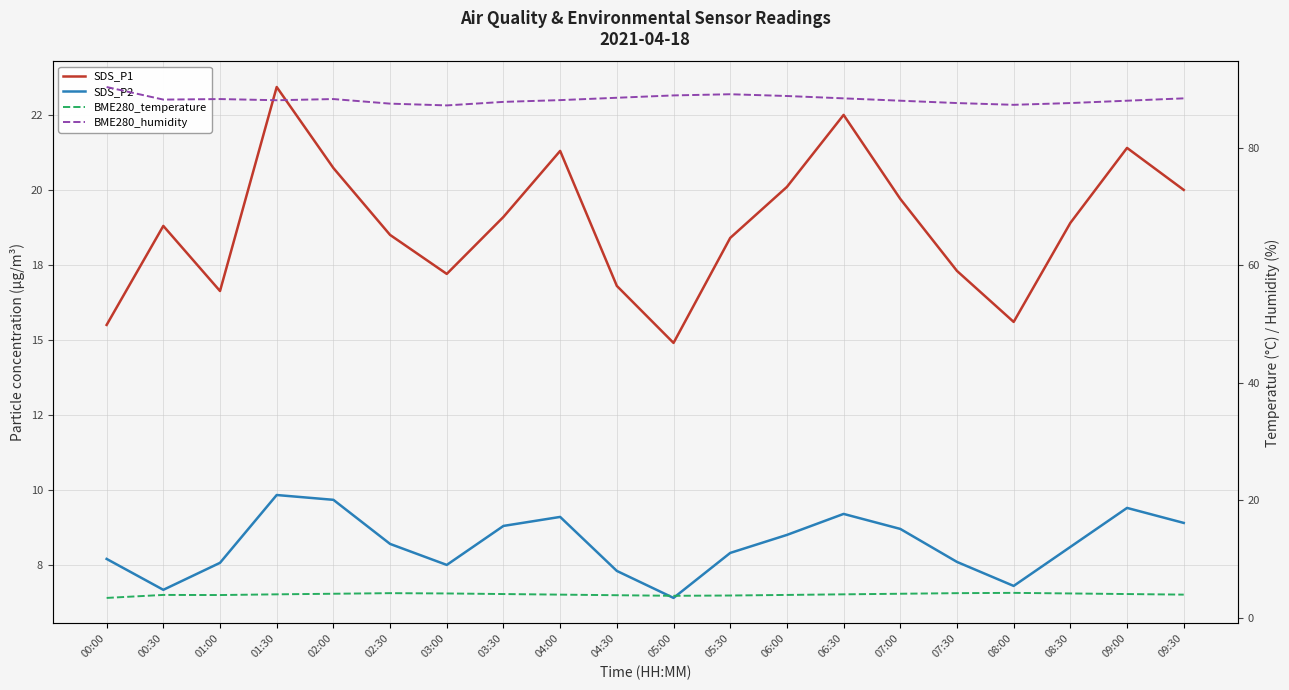

At which label does SDS_P2 first exceed 8?

01:30